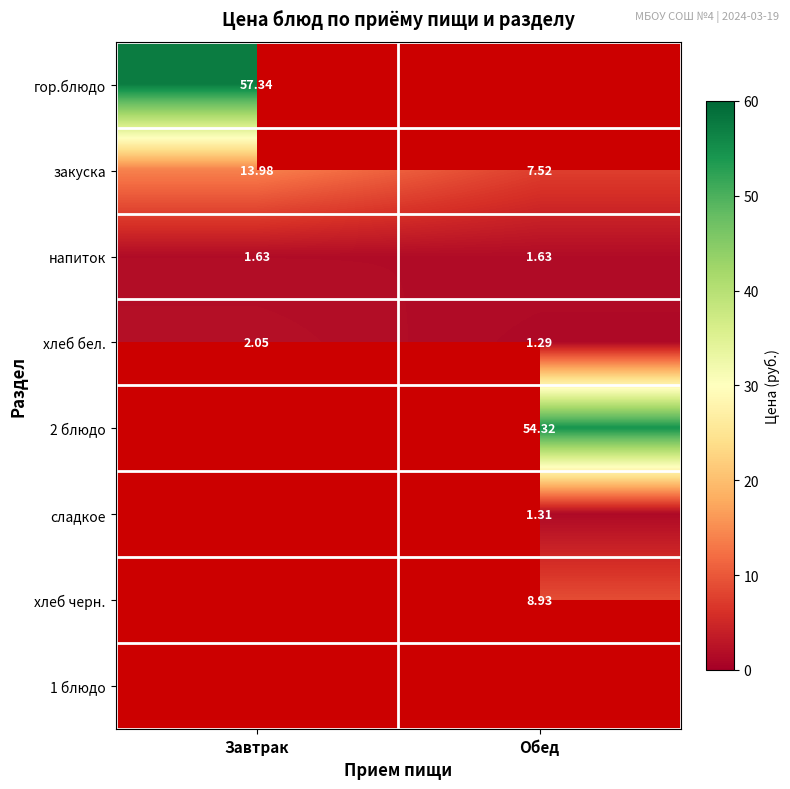

The value of сладкое at Обед is 1.9. True or false?

False